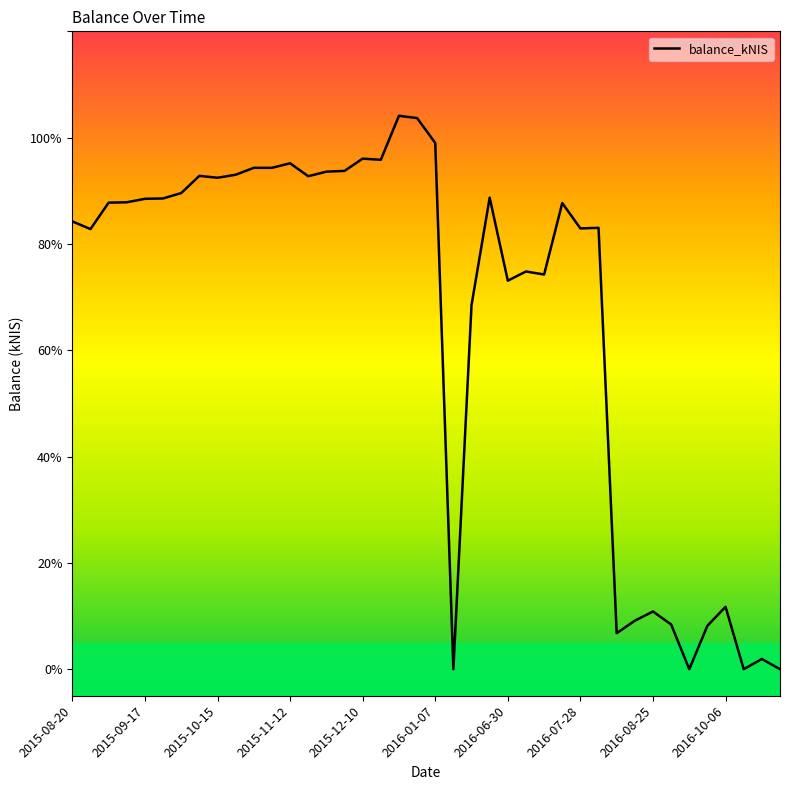

How many lines are shown in the chart?

1